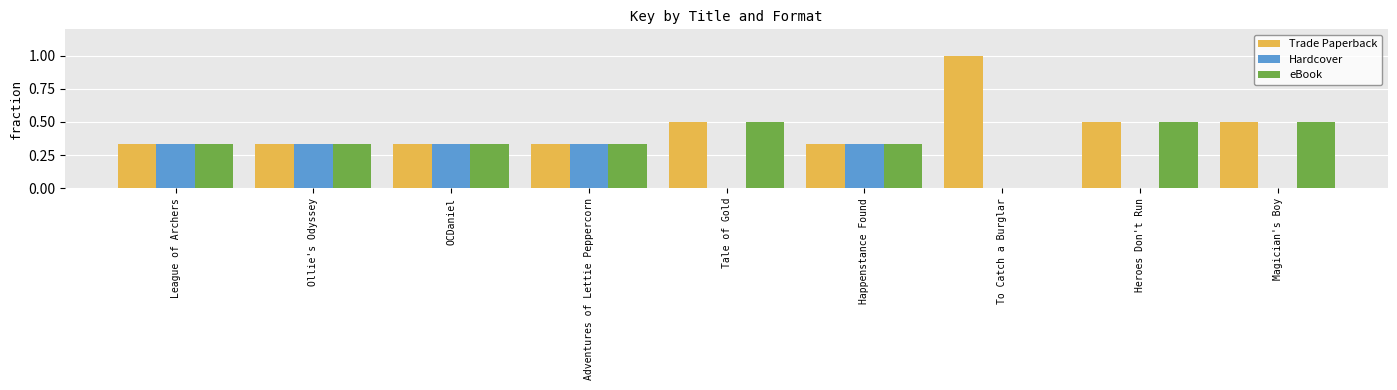

Read the Trade Paperback value at Heroes Don't Run.

0.5